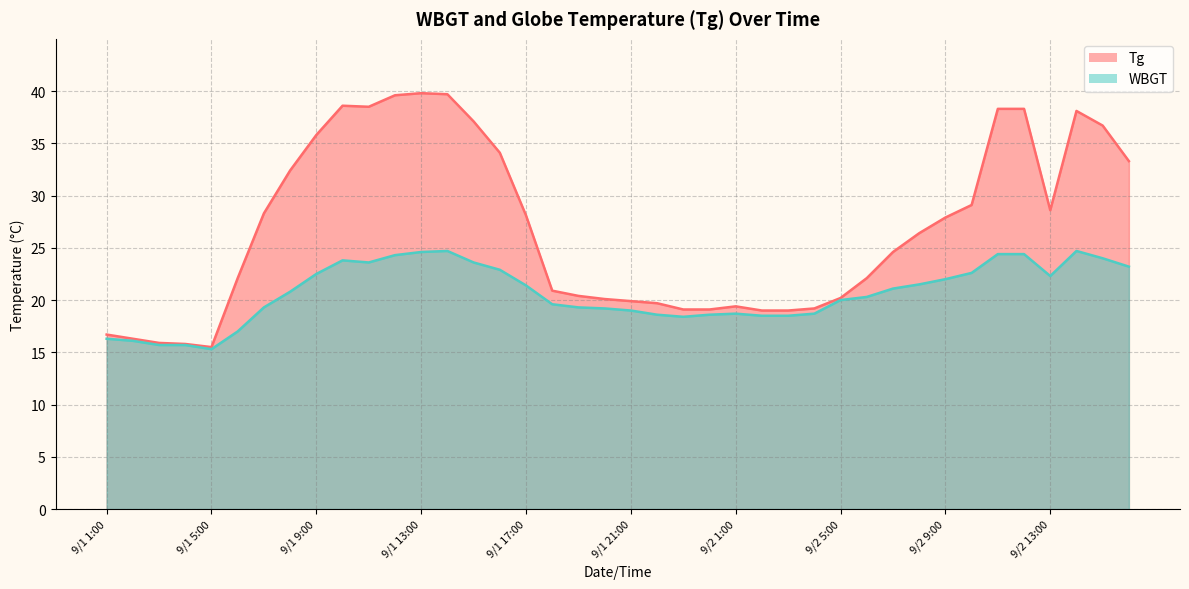

The WBGT series shows 32.2 at 9/1 20:00. True or false?

False